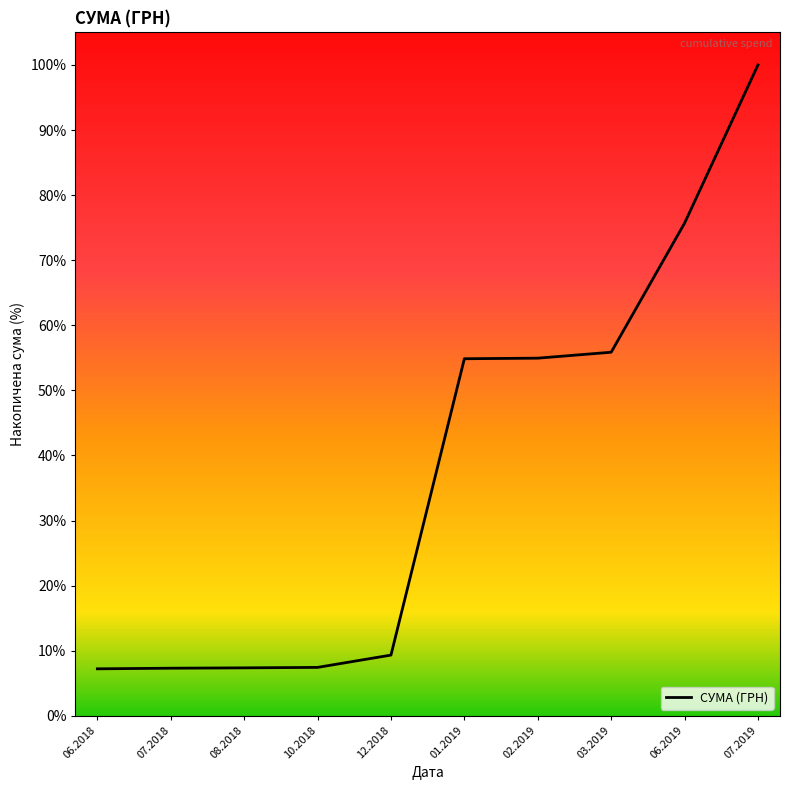

The value at 10.2018 is 7.4. True or false?

True